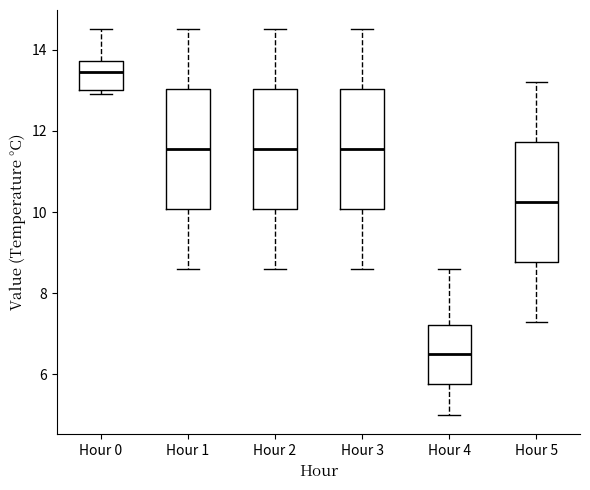

Reading left to right, transcribe this box plot: for each box, give where its median line is, the range the box spans, and where its two whiskers end, as read against the y-axis. The values are not printed on the chart, so give them approximately, as read against the axis.

Hour 0: median 13.4, box 13.0 to 13.8, whiskers 13.0 (just below the box's lower edge) to 14.6
Hour 1: median 11.6, box 10.0 to 13.0, whiskers 8.6 to 14.6
Hour 2: median 11.6, box 10.0 to 13.0, whiskers 8.6 to 14.6
Hour 3: median 11.6, box 10.0 to 13.0, whiskers 8.6 to 14.6
Hour 4: median 6.6, box 5.8 to 7.2, whiskers 5.0 to 8.6
Hour 5: median 10.2, box 8.8 to 11.8, whiskers 7.4 to 13.2